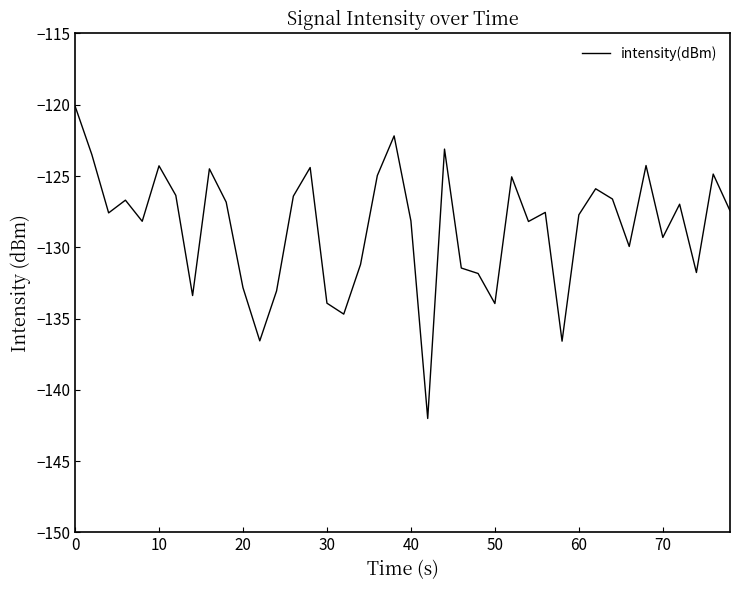

What is the difference between the maximum and minimum values?

21.9